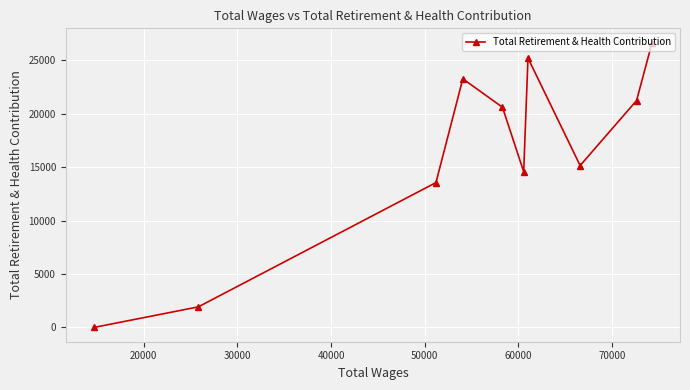

What is the maximum value shown in the chart?

26663